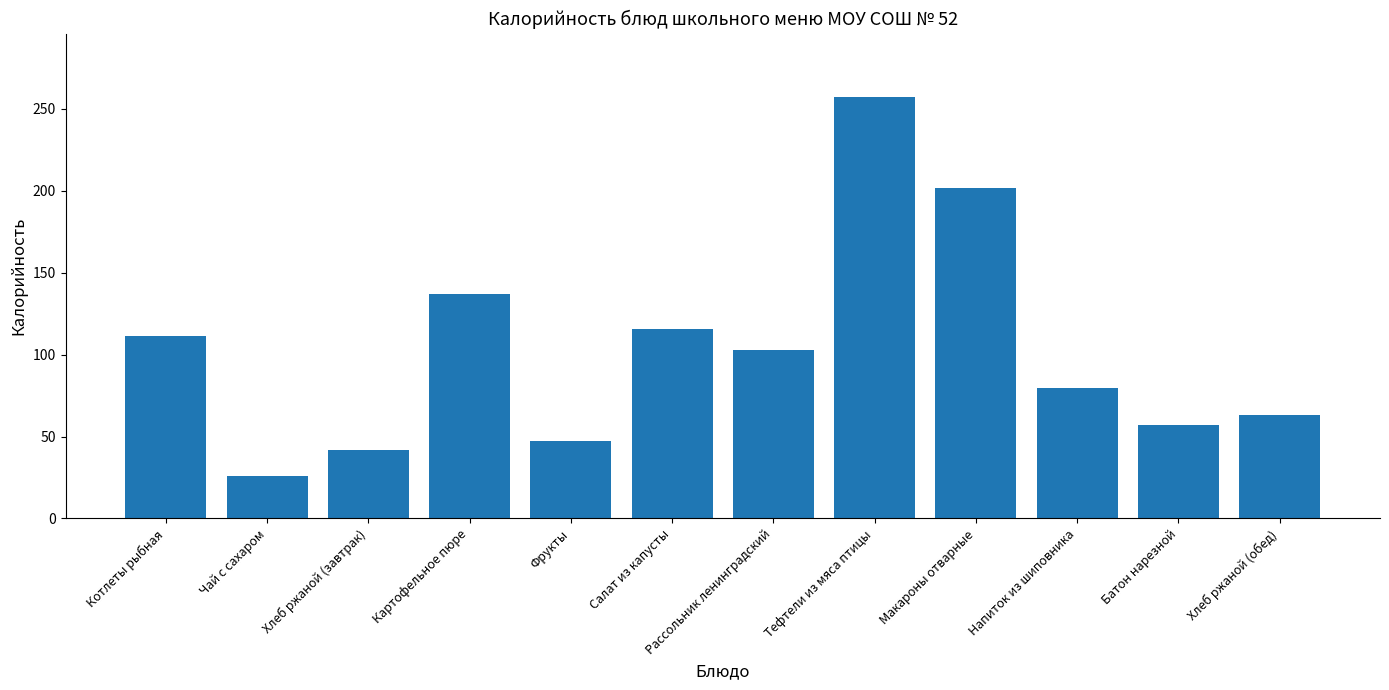

Which category has the highest value across all series?

Тефтели из мяса птицы